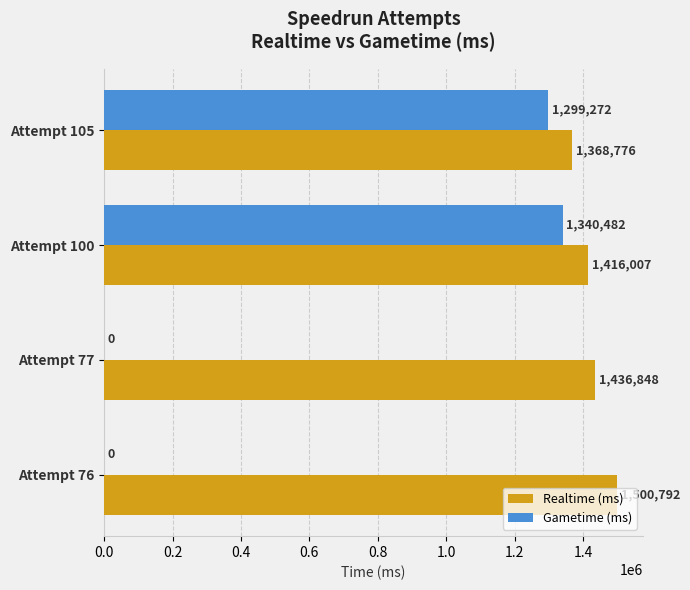

What is the sum of the Realtime (ms) values at Attempt 76 and Attempt 105?

2869568